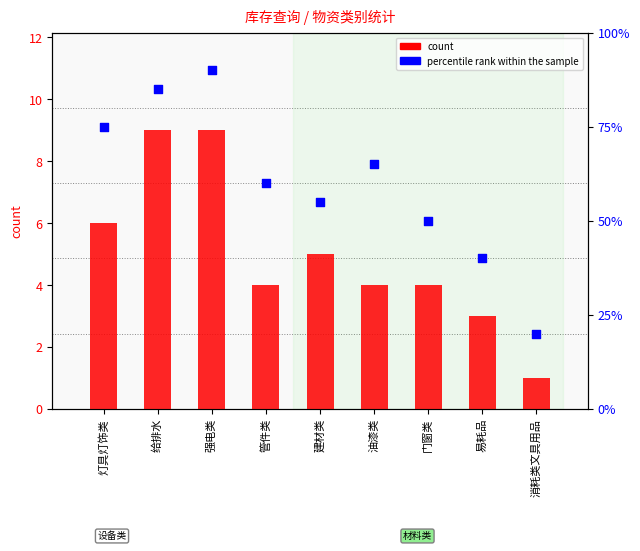

Which series contains the highest Y value?

percentile rank within the sample